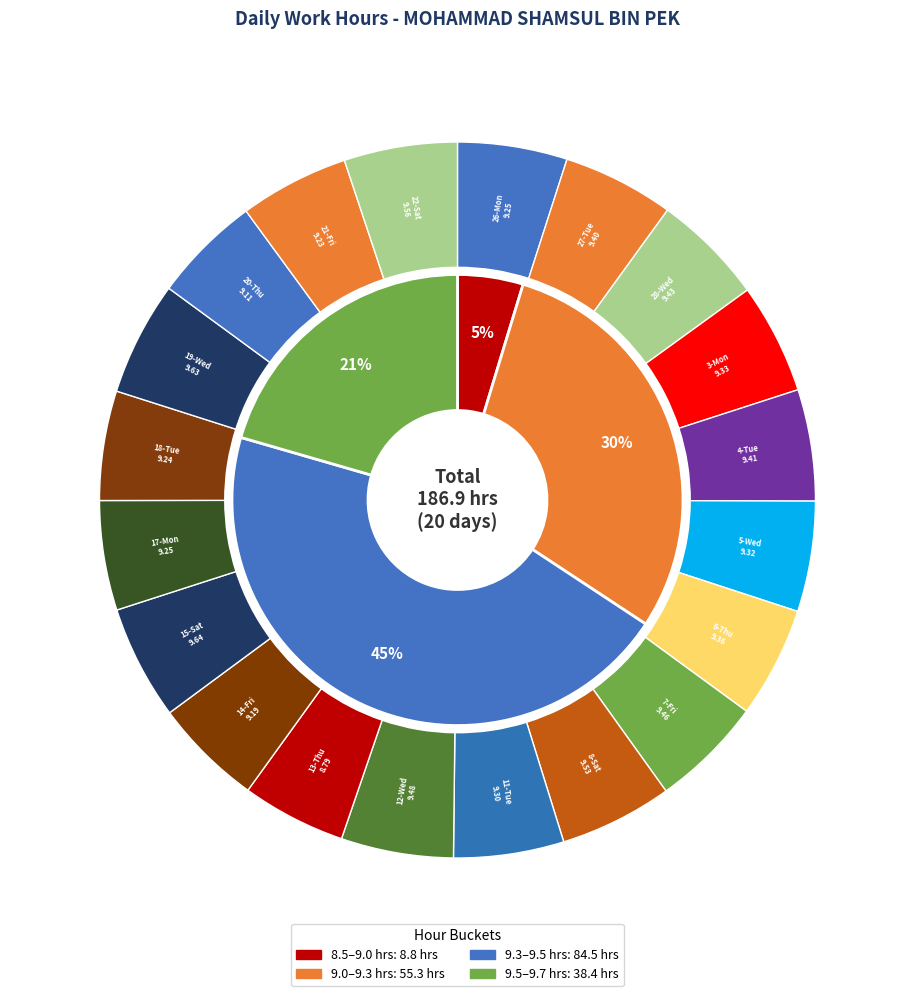

Is the sum of 18-Tue and 21-Fri greater than half?

No